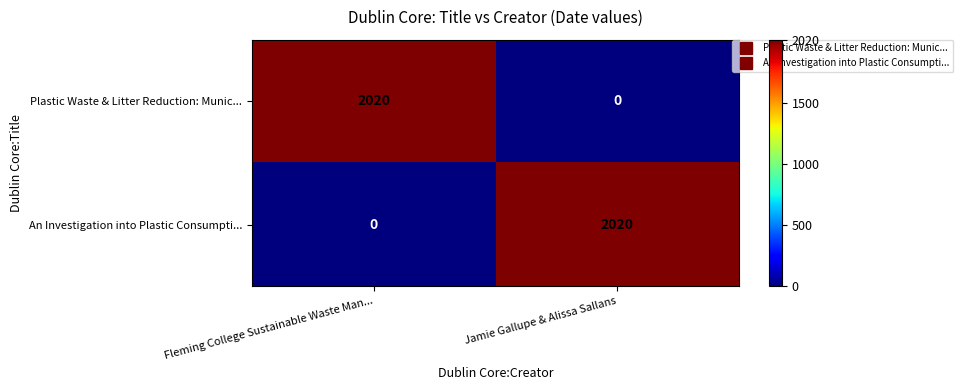

What is the difference between the highest and lowest values at Fleming College Sustainable Waste Man...?

2020